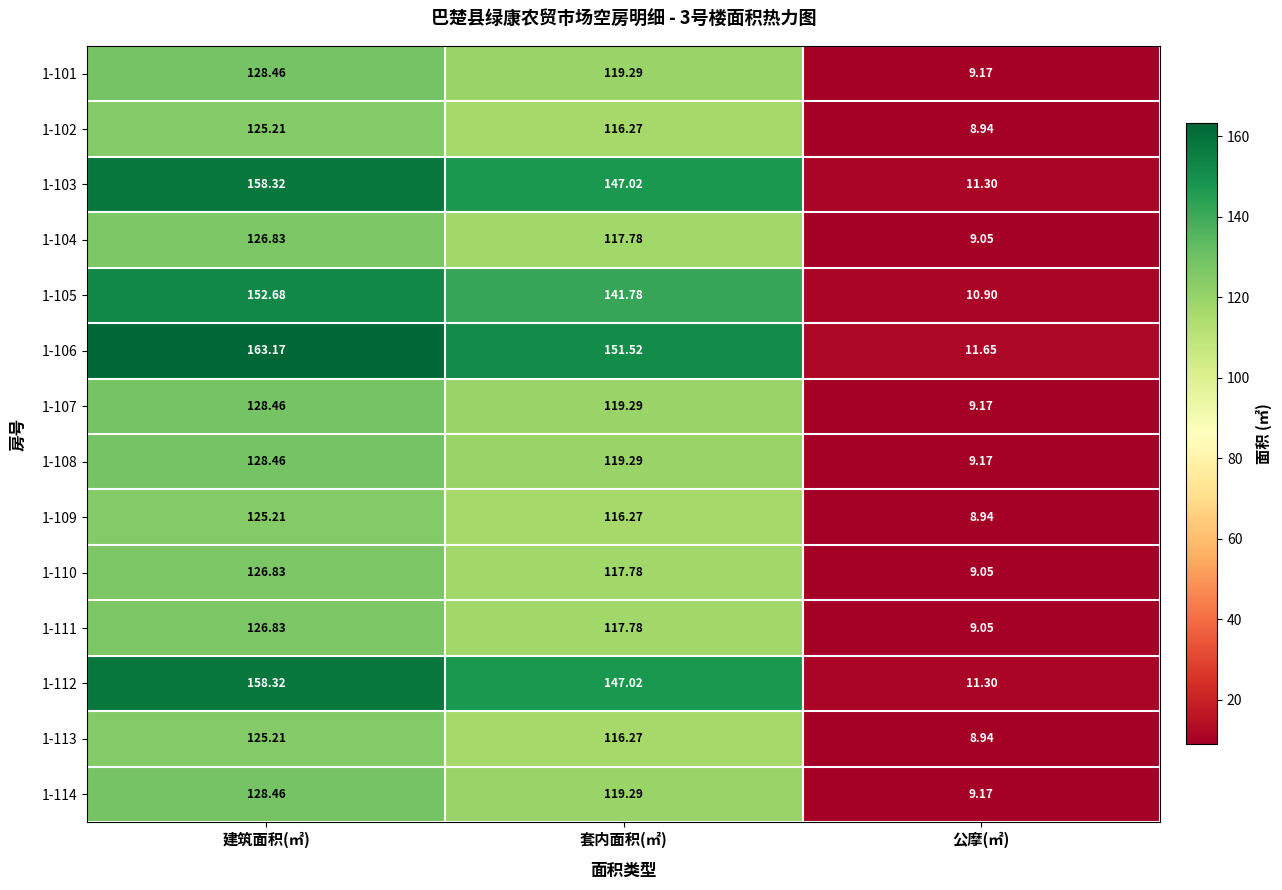

List the labels in order of 1-109 value, largest first.

建筑面积(㎡), 套内面积(㎡), 公摩(㎡)